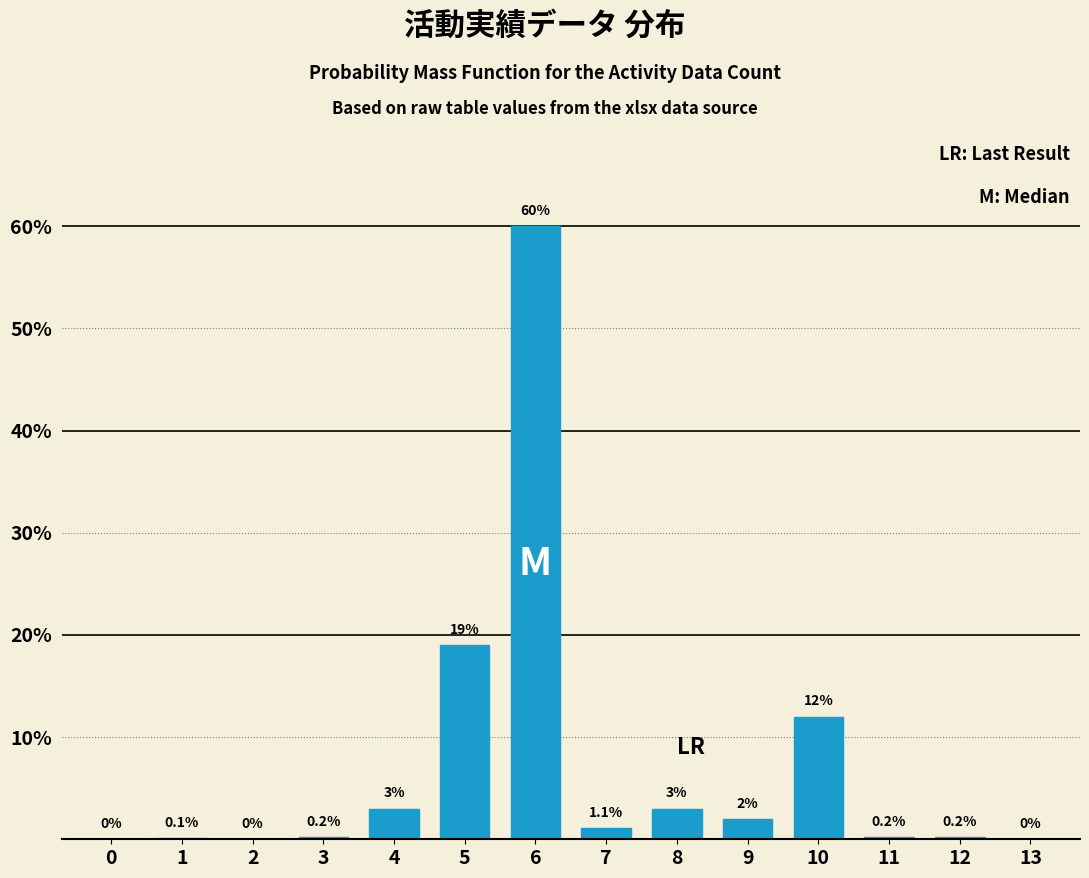

Reading right to left, extract all data points from this chart.

13=0.0	12=0.2	11=0.2	10=12.0	9=2.0	8=3.0	7=1.1	6=60.0	5=19.0	4=3.0	3=0.2	2=0.0	1=0.1	0=0.0